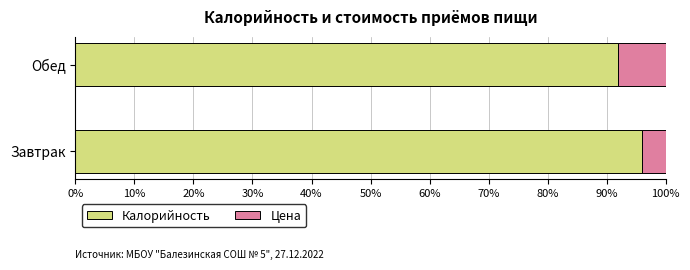

What is the maximum value for Калорийность?

96.0